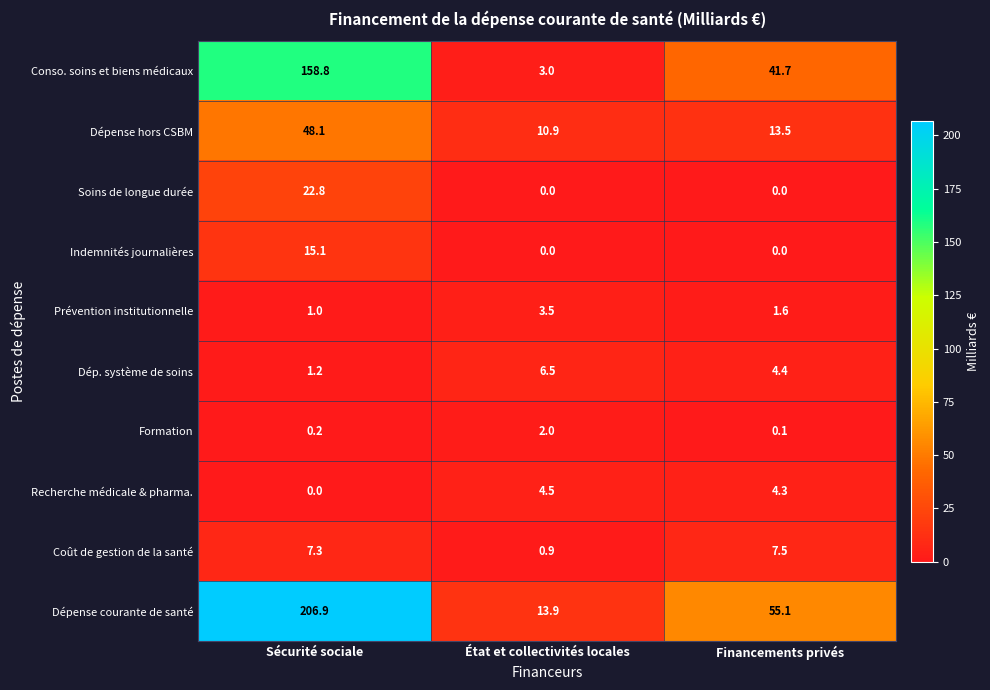

What is the spread (max minus min) of values at Sécurité sociale?

206.9